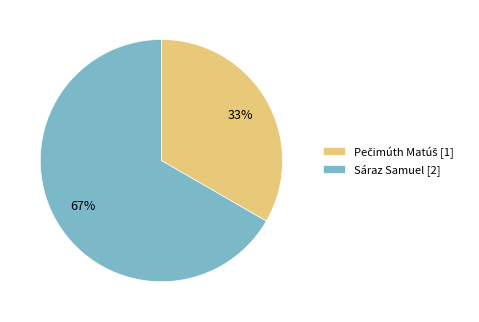

How many segments does this pie chart have?

2